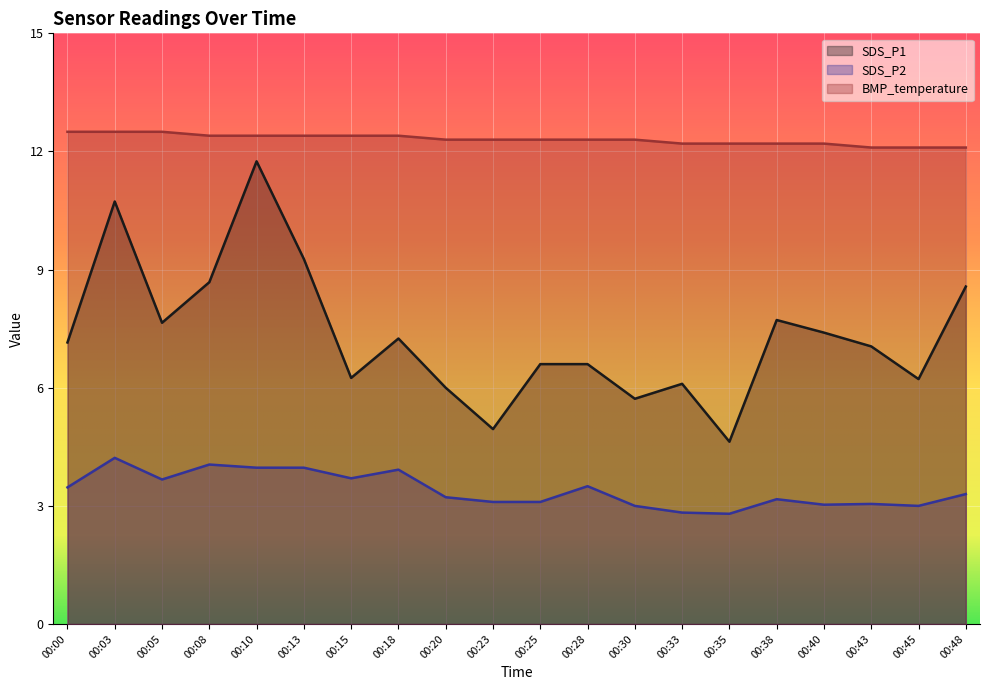

List the series in order of their overall mean, lowest first.

SDS_P2, SDS_P1, BMP_temperature